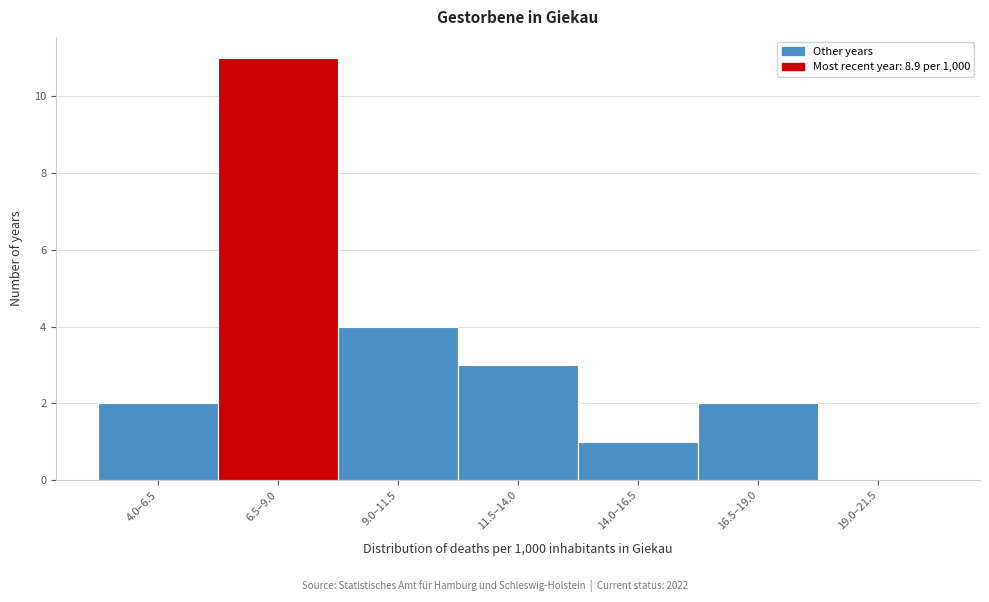

Reading right to left, what are all the values shown in this chart?

19.0–21.5=0	16.5–19.0=2	14.0–16.5=1	11.5–14.0=3	9.0–11.5=4	6.5–9.0=11	4.0–6.5=2